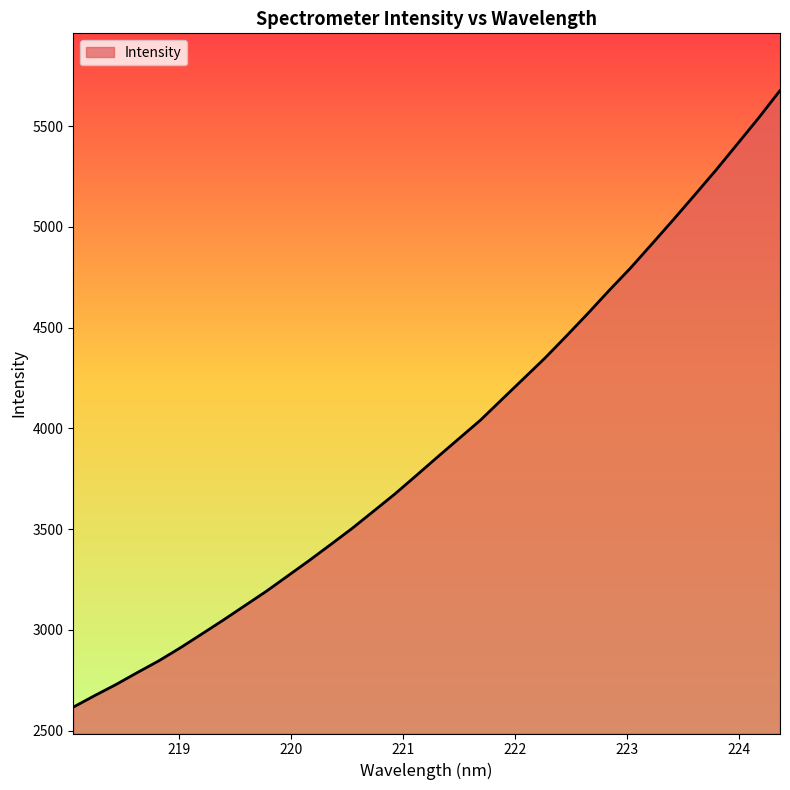

What is the minimum value shown in the chart?

2616.5